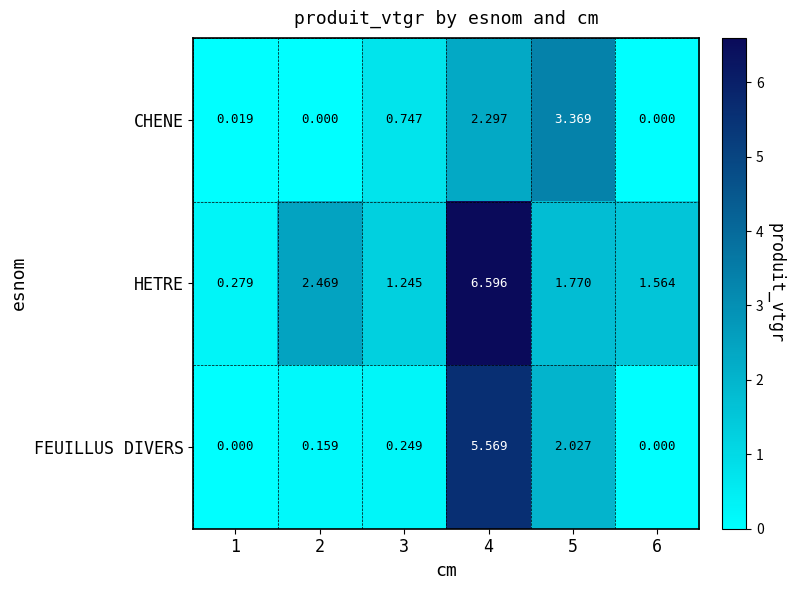

Which series has the largest total across all categories?

HETRE